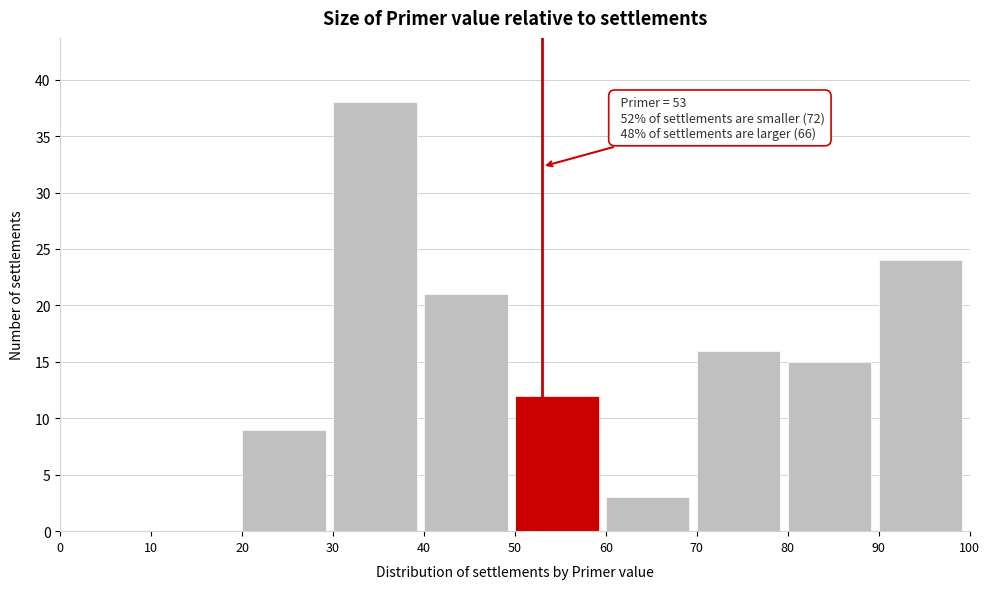

Which range on the x-axis has the tallest bar?

30 to 40